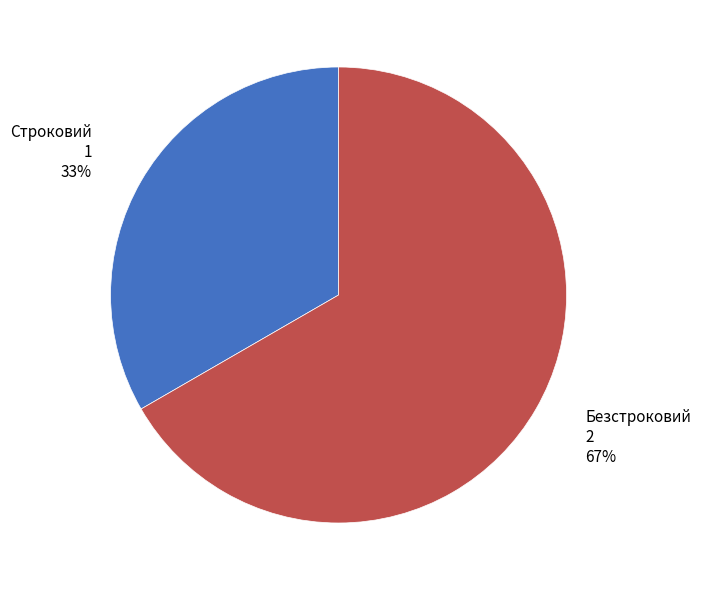

Is the sum of Безстроковий and Строковий greater than half?

Yes